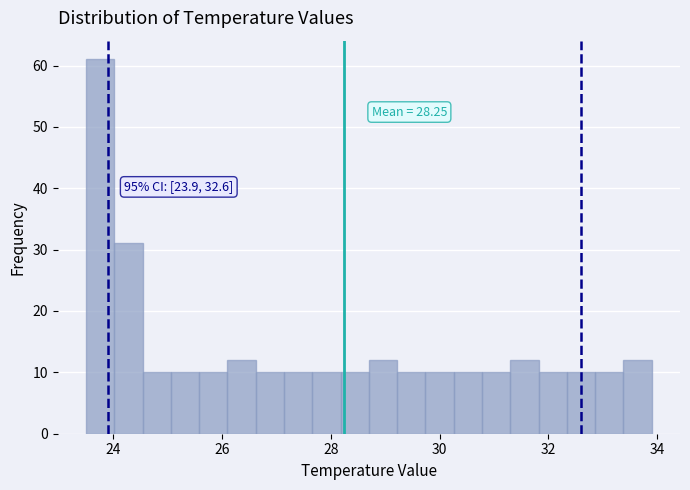

Read against the x-axis, roughly where is the centre of the tallest bar?

23.8